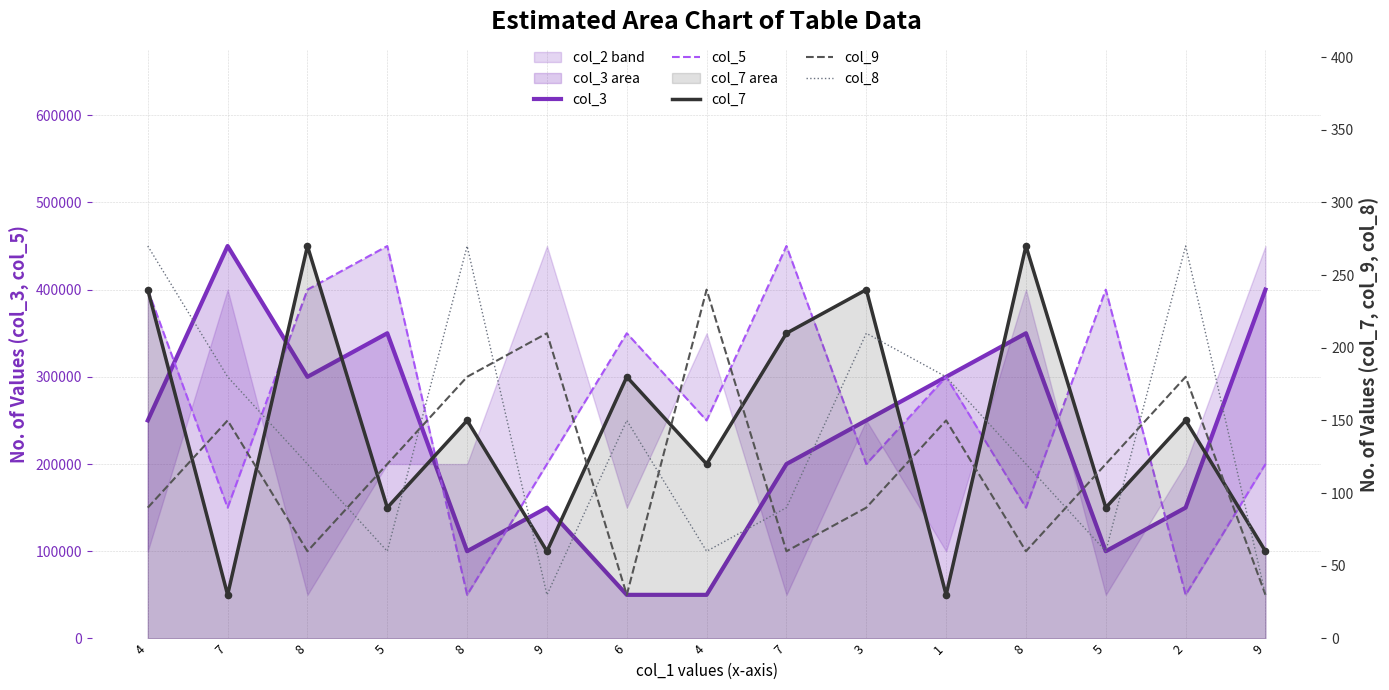

Is the value of col_5 at 8 greater than the value of col_8 at 7?

Yes